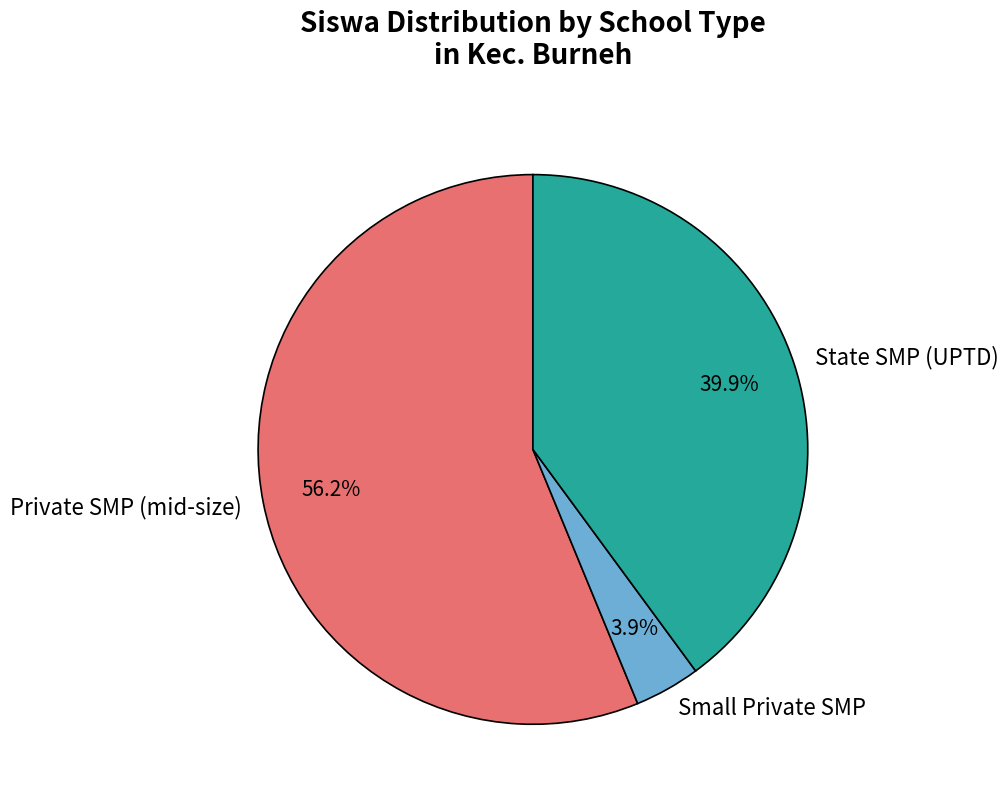

Count the number of slices in the pie.

3